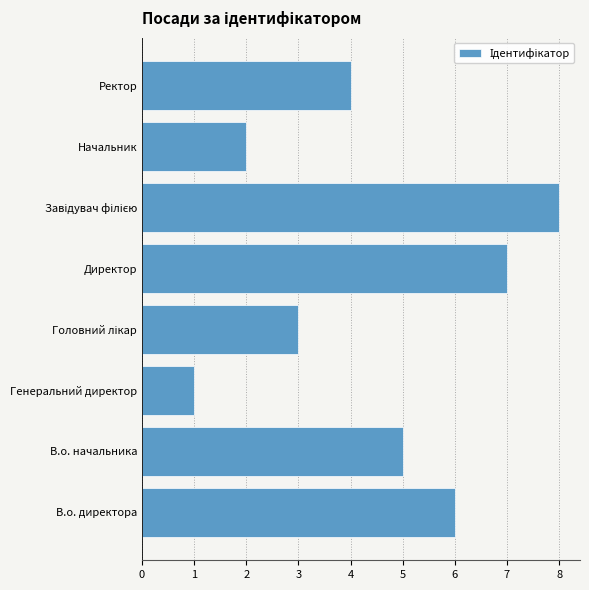

What is the minimum value shown in the chart?

1